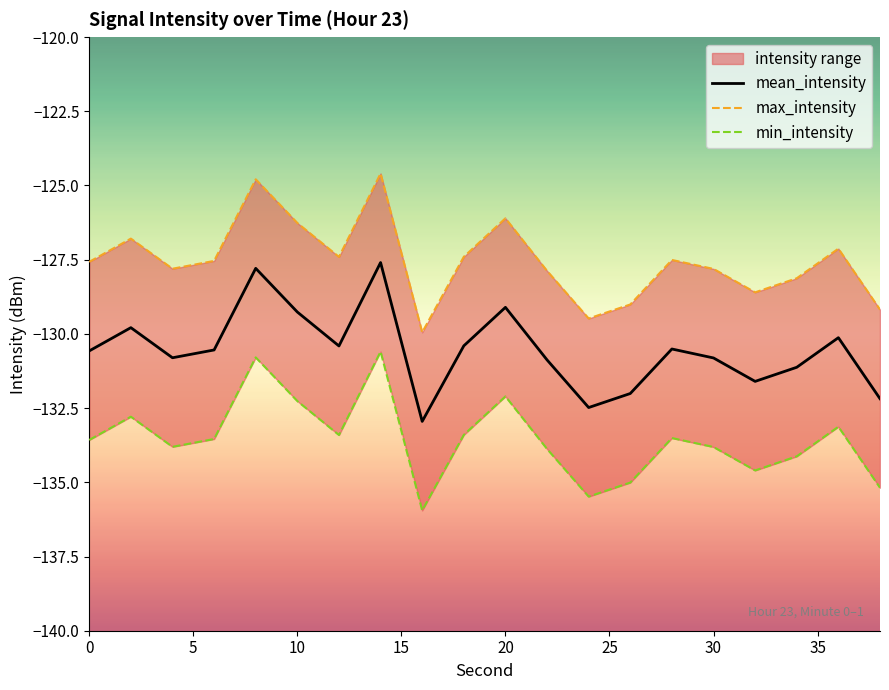

What is the highest value of the mean_intensity series?

-127.6